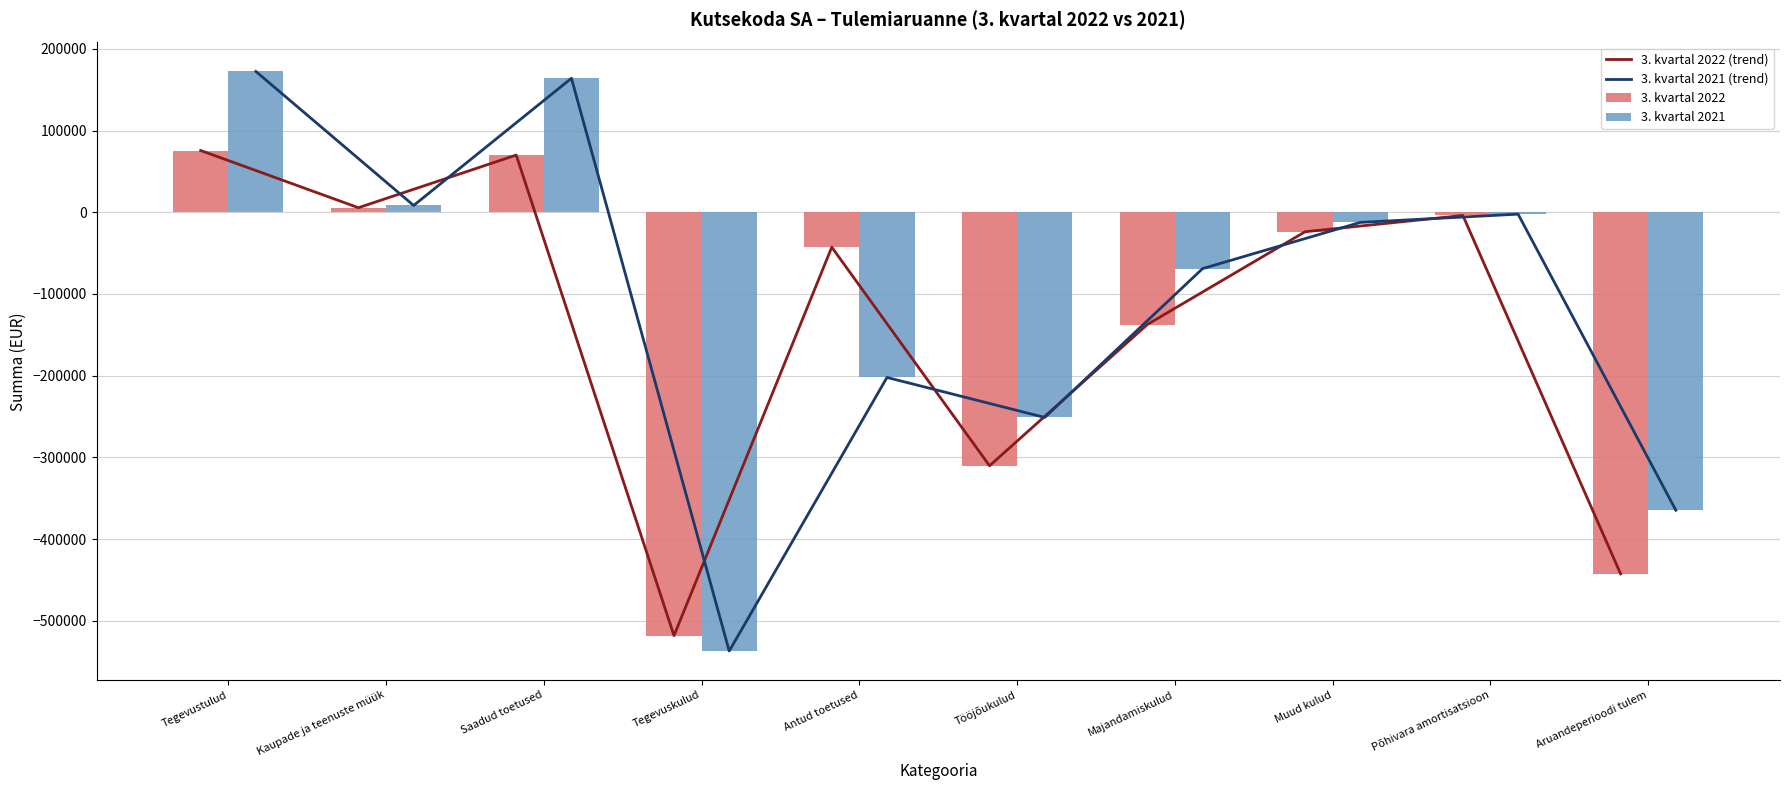

What is the difference between the second highest and minimum values in the 3. kvartal 2021 series?

701018.4